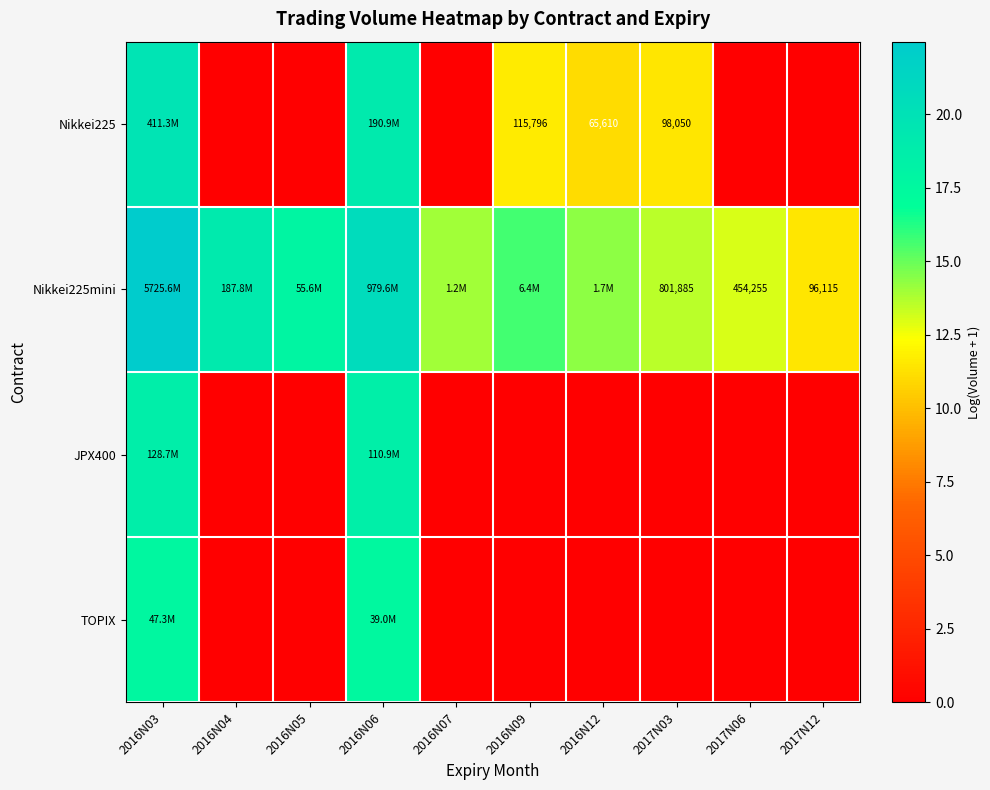

The value of Nikkei225mini at 2017N06 is 13.0. True or false?

True